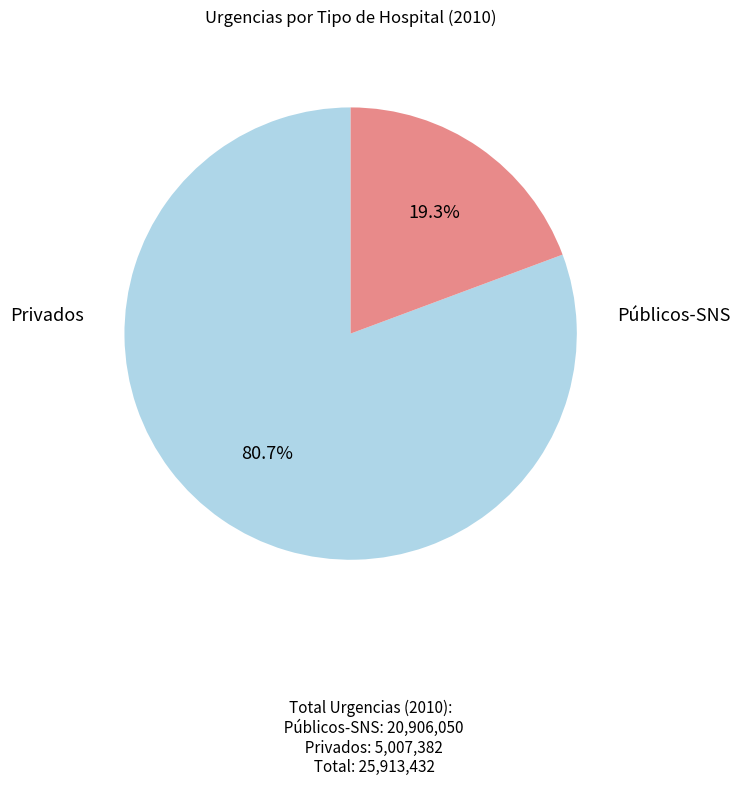

True or false: Privados accounts for 30% of the total.

False